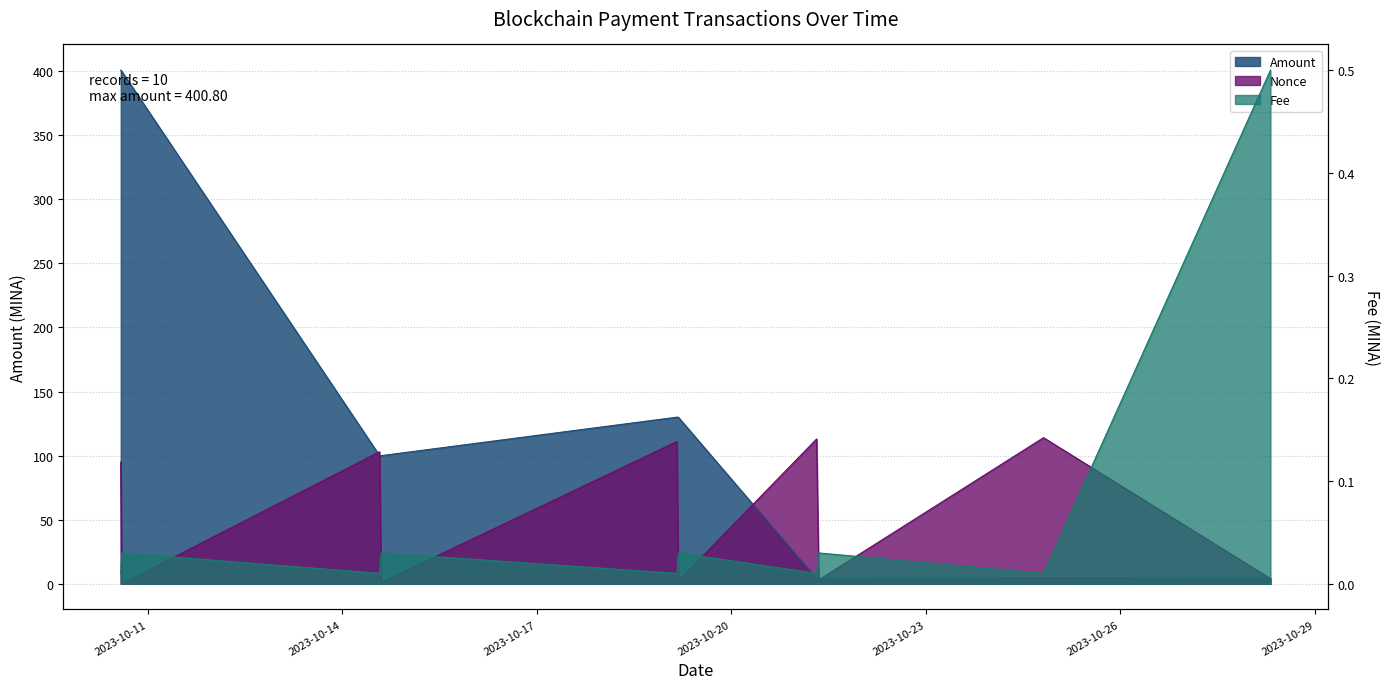

Between which two adjacent categories do Fee and Nonce first intersect?

2023-10-10 13:57:00 and 2023-10-10 14:21:00